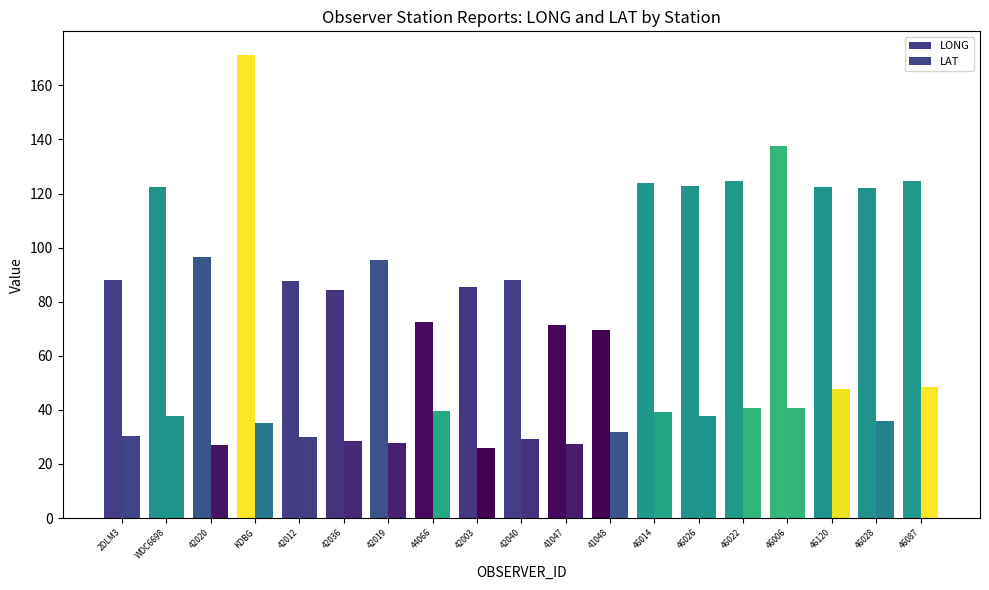

How many bars are there in each group?

2